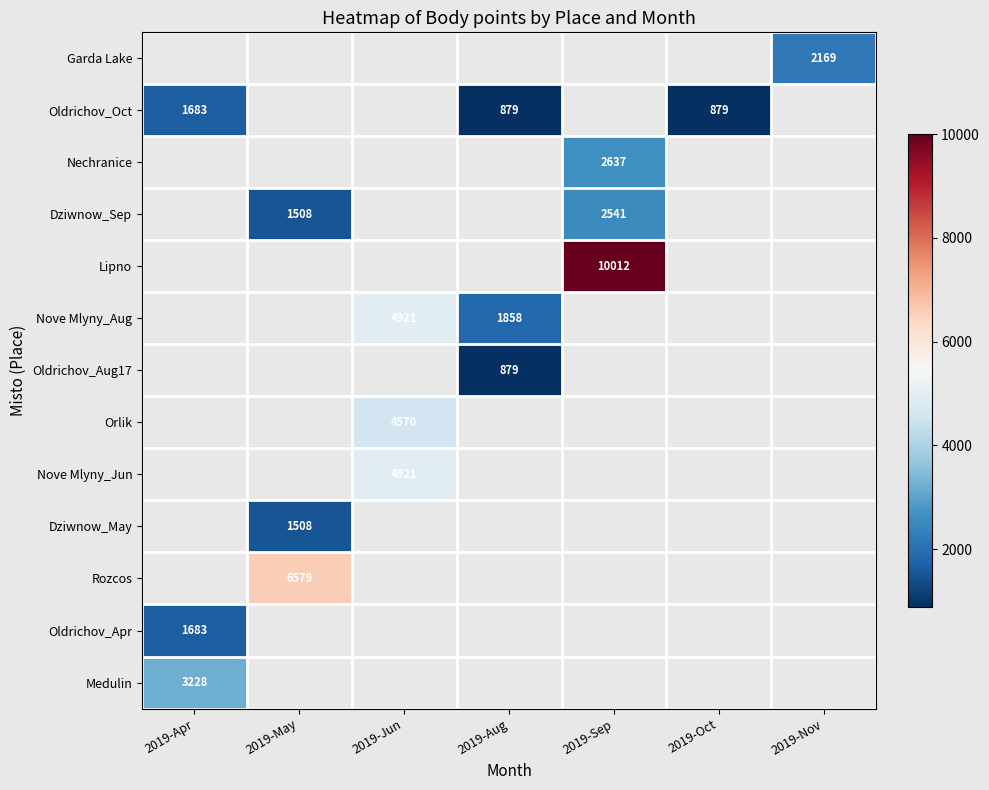

What is the minimum value shown in the chart?

879.0